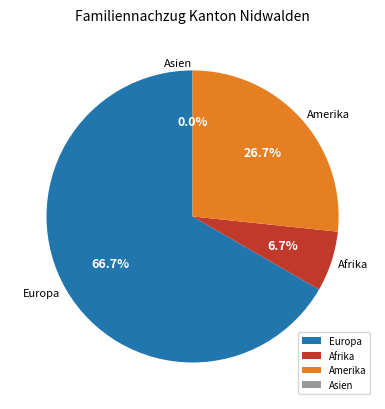

How many segments does this pie chart have?

4